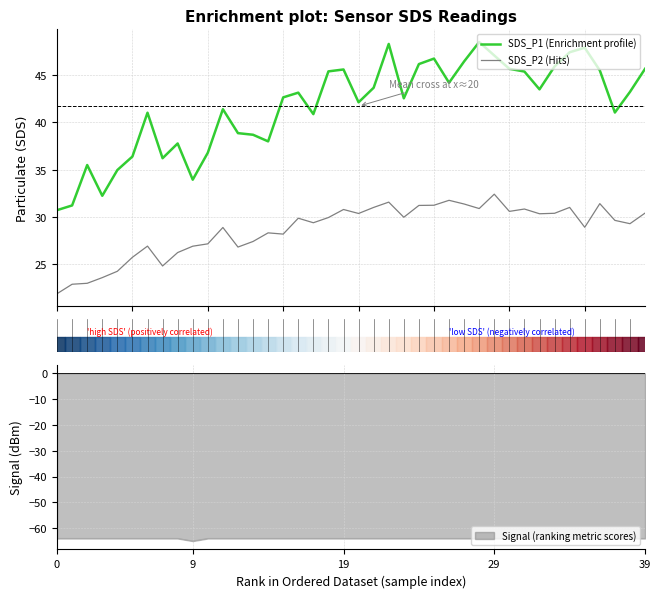

True or false: SDS_P2 (Hits) and SDS_P1 (Enrichment profile) intersect in this chart.

False